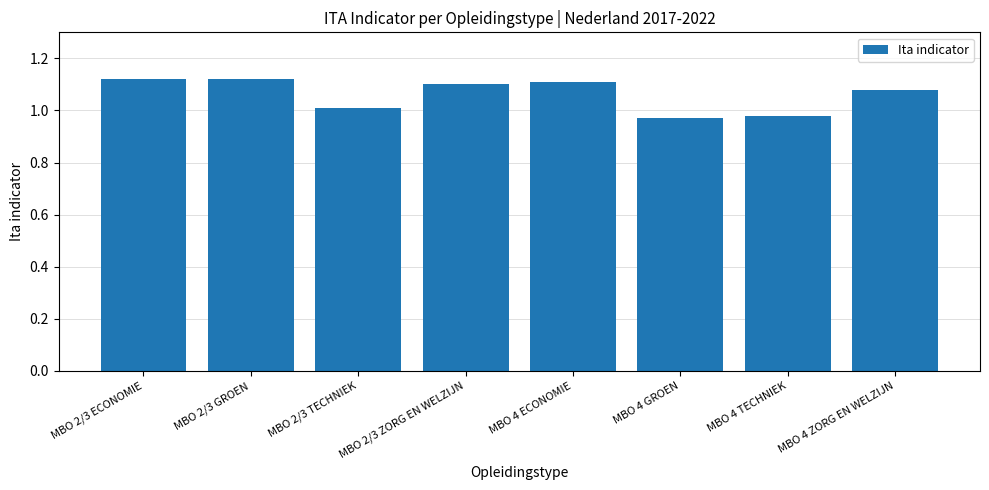

Which has a higher value, MBO 4 TECHNIEK or MBO 2/3 TECHNIEK?

MBO 2/3 TECHNIEK